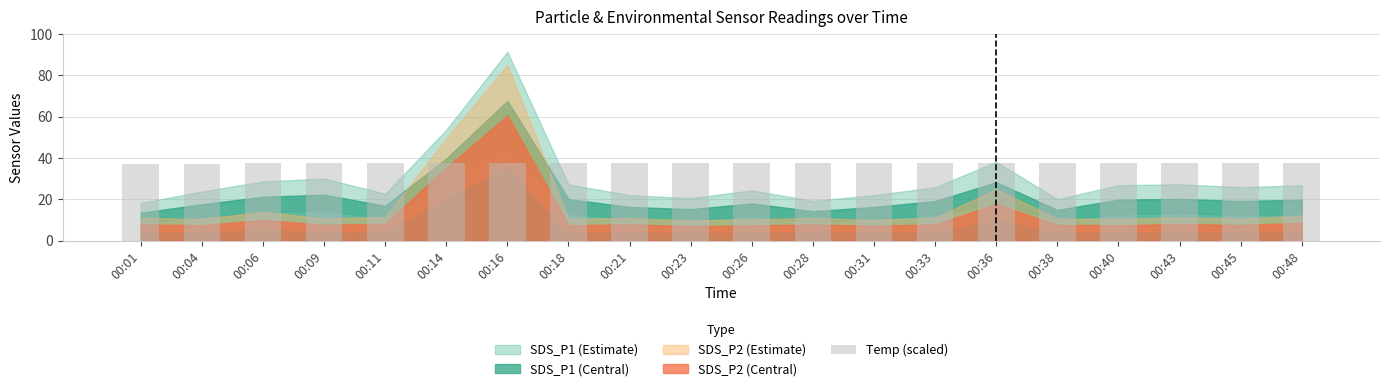

The chart shows a value of 37.6 at 00:16. True or false?

True